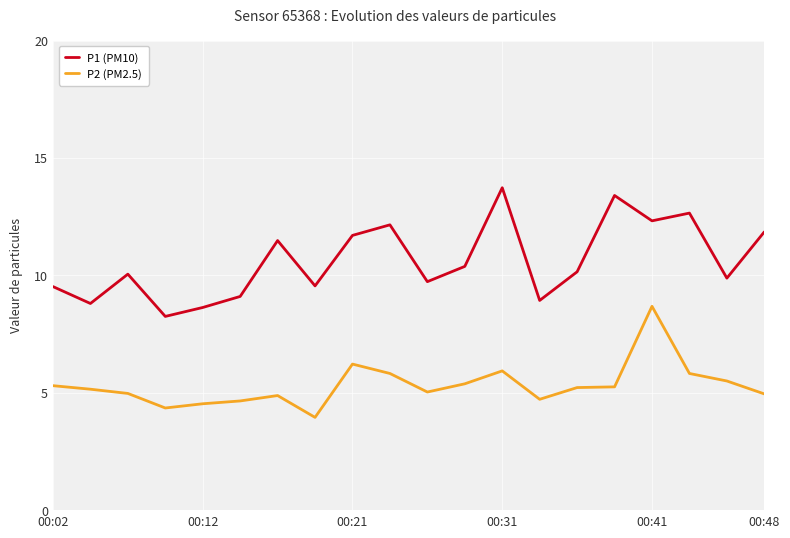

True or false: P1 (PM10) and P2 (PM2.5) cross at least once.

False